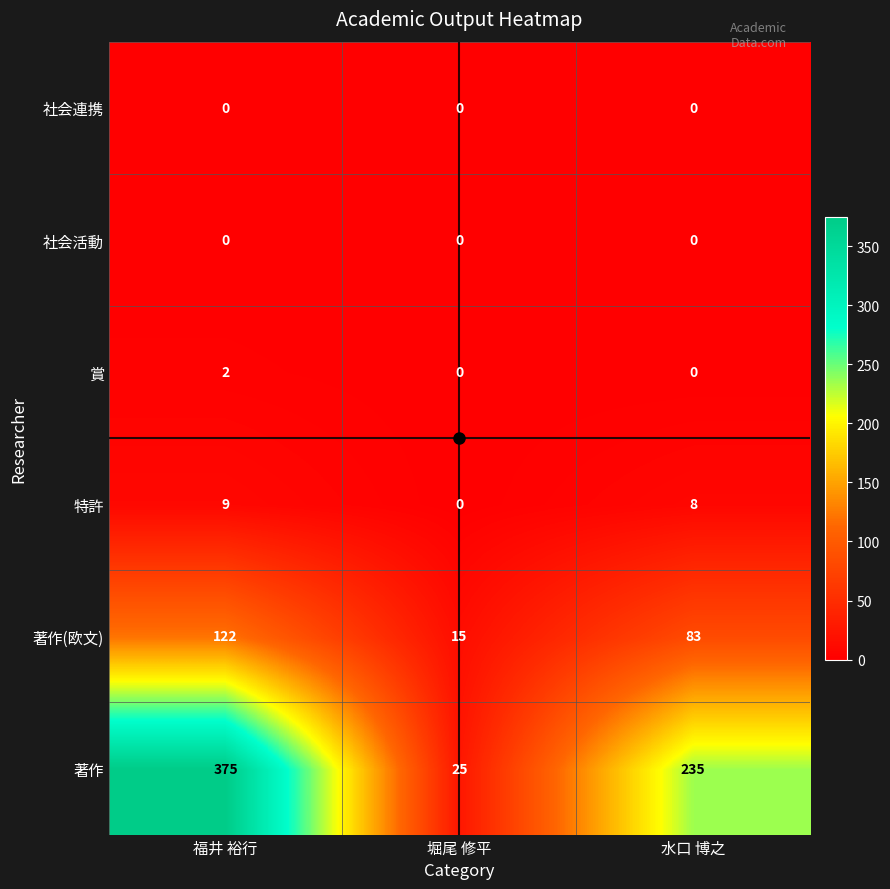

What is the total value across all series at 水口 博之?

326